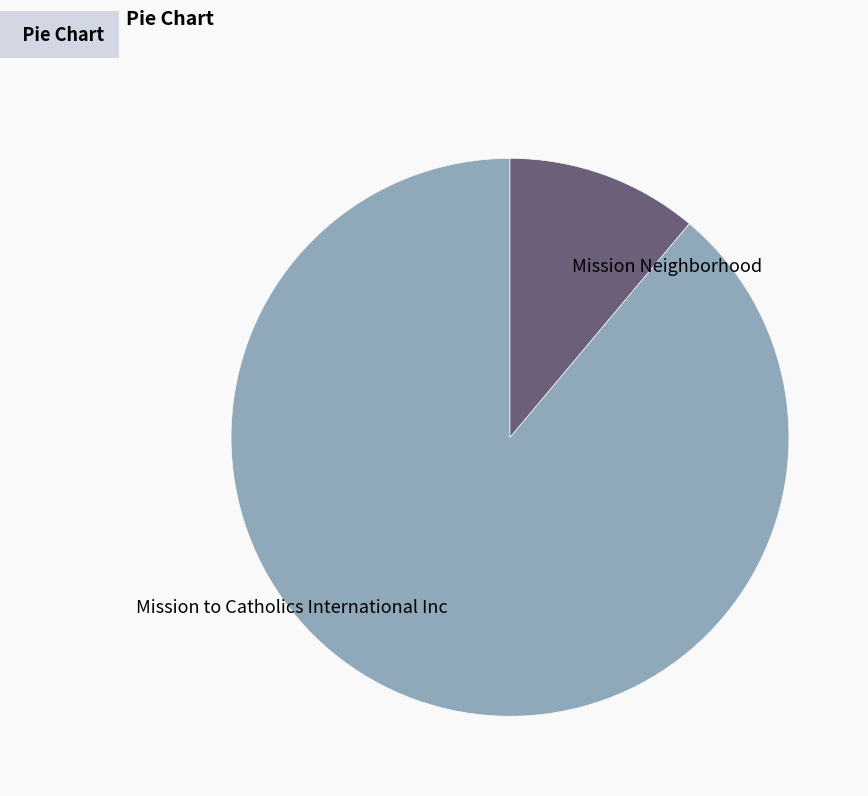

How many slices are in this pie chart?

2